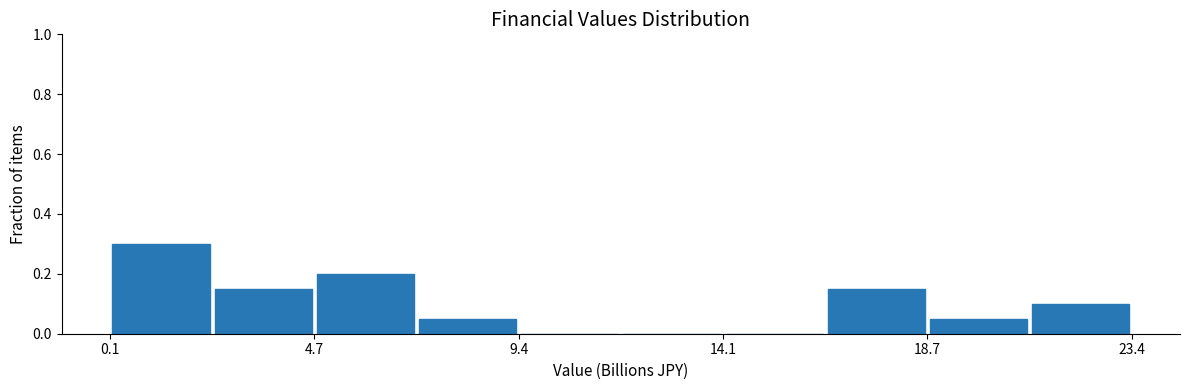

Reading left to right, list every bar in this chart as the range it spans on the x-axis followed by its height. Neither the bar edges nor the heights are printed on the chart, so give them approximately, as read against the axes.

0.0 to 2.5: 0.30
2.5 to 4.5: 0.16
4.5 to 7.0: 0.20
7.0 to 9.5: 0.06
9.5 to 11.5: 0
11.5 to 14.0: 0
14.0 to 16.5: 0
16.5 to 18.5: 0.16
18.5 to 21.0: 0.06
21.0 to 23.5: 0.10